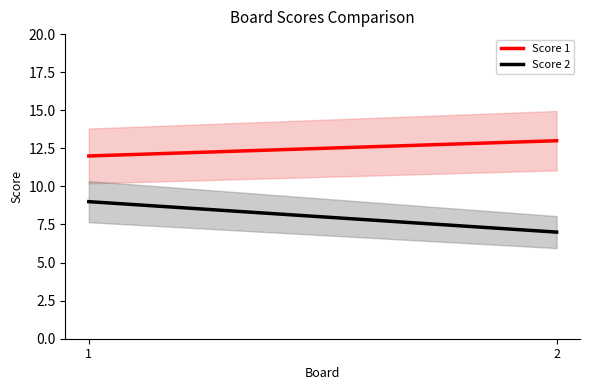

Between 1 and 2, which series saw the biggest shift?

Score 2